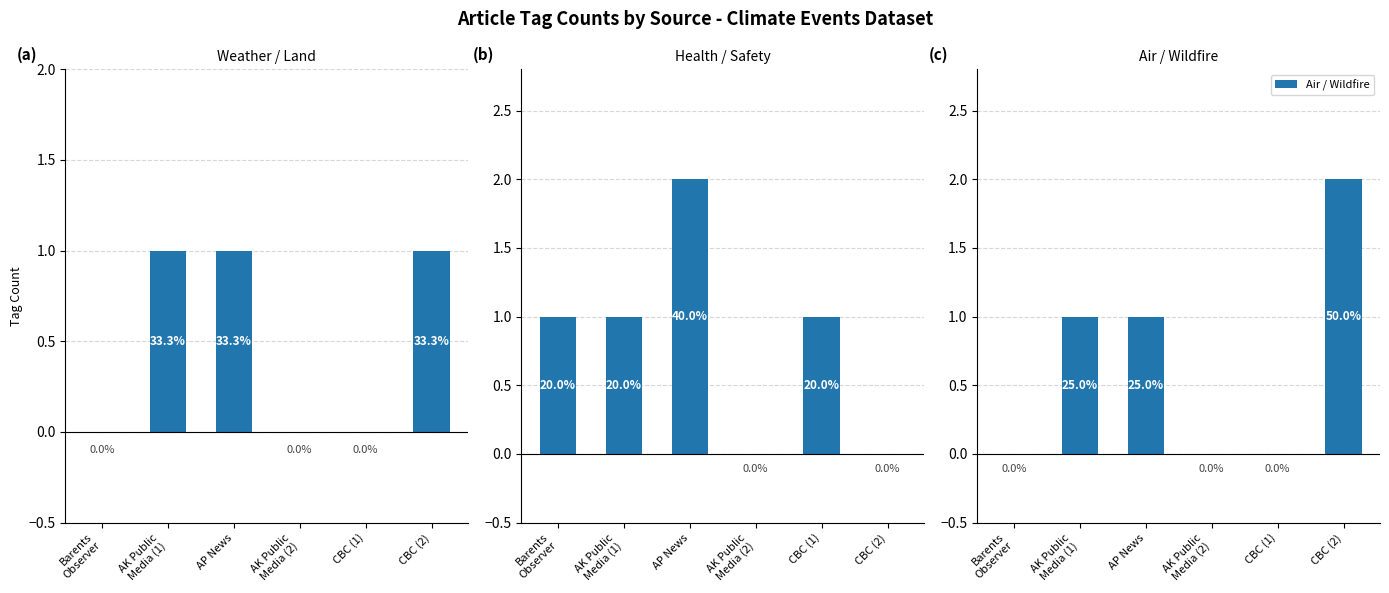

Rank the series by their maximum value, from lowest to highest.

Weather / Land, Health / Safety, Air / Wildfire